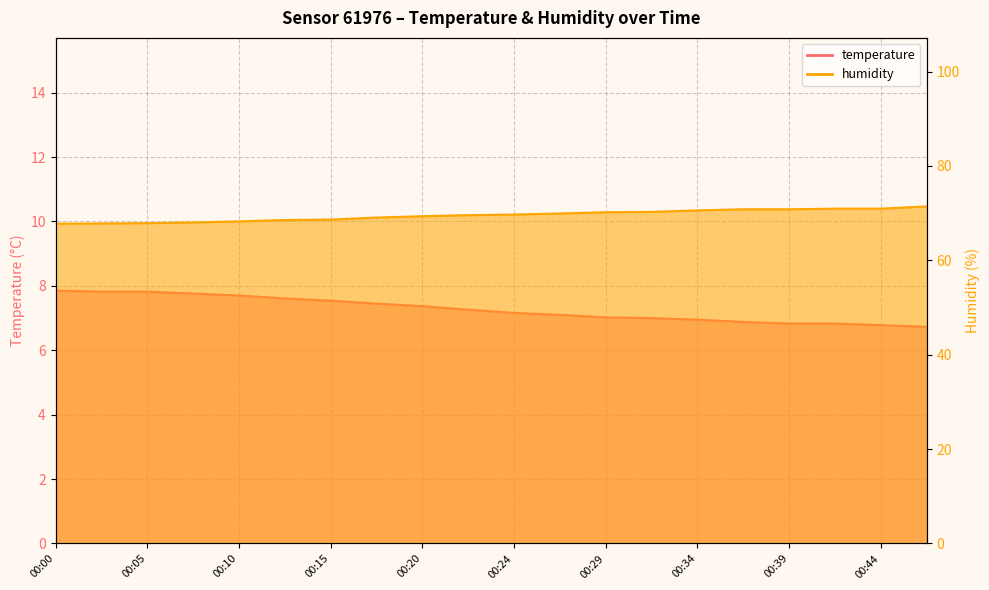

Read the humidity value at 00:39.

70.8